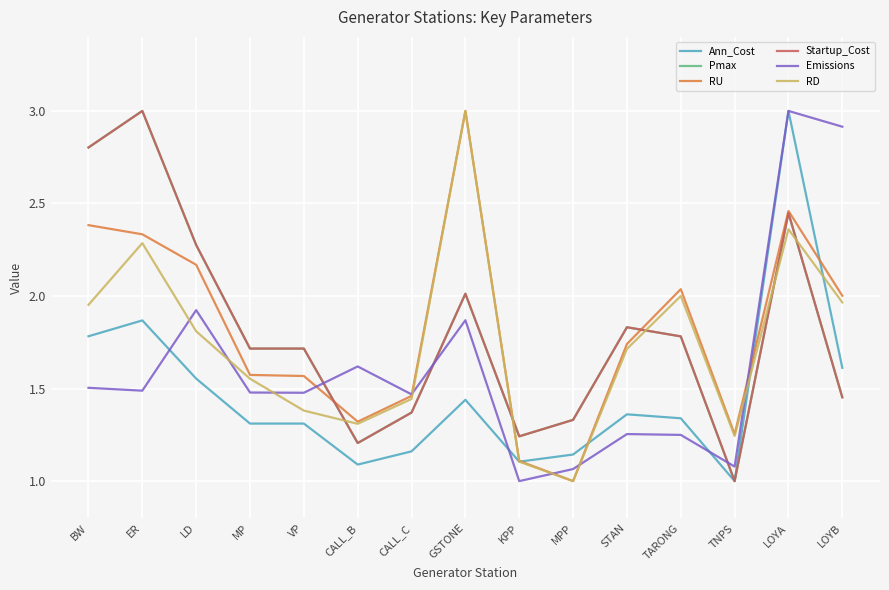

Is this an area chart (filled region under the line)?

No